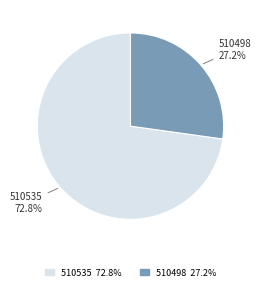

Does 510498 represent more than half of the total?

No